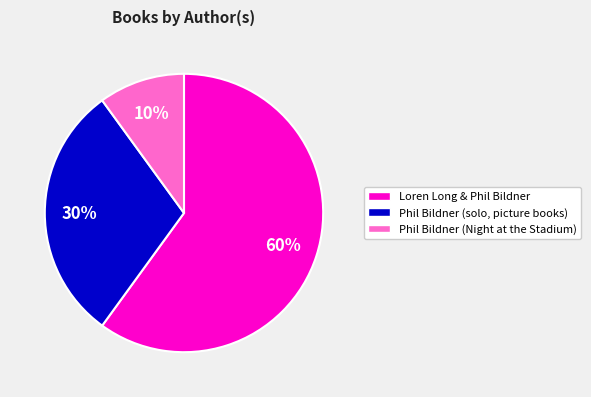

Approximately how many times larger is the value at Phil Bildner (solo, picture books) compared to Phil Bildner (Night at the Stadium)?

3.0